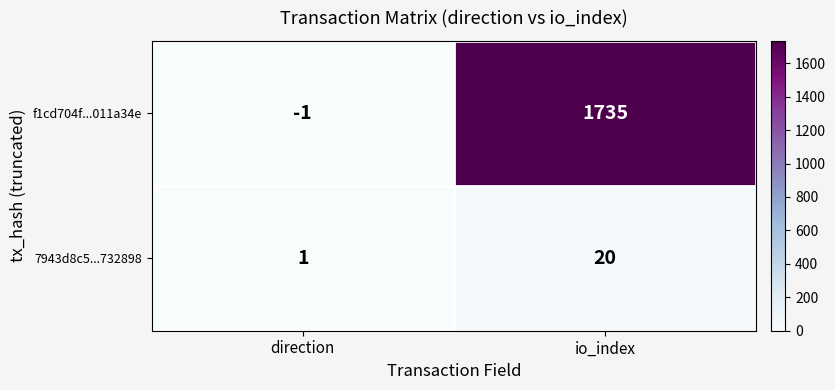

Which series has the largest total across all categories?

f1cd704f...011a34e